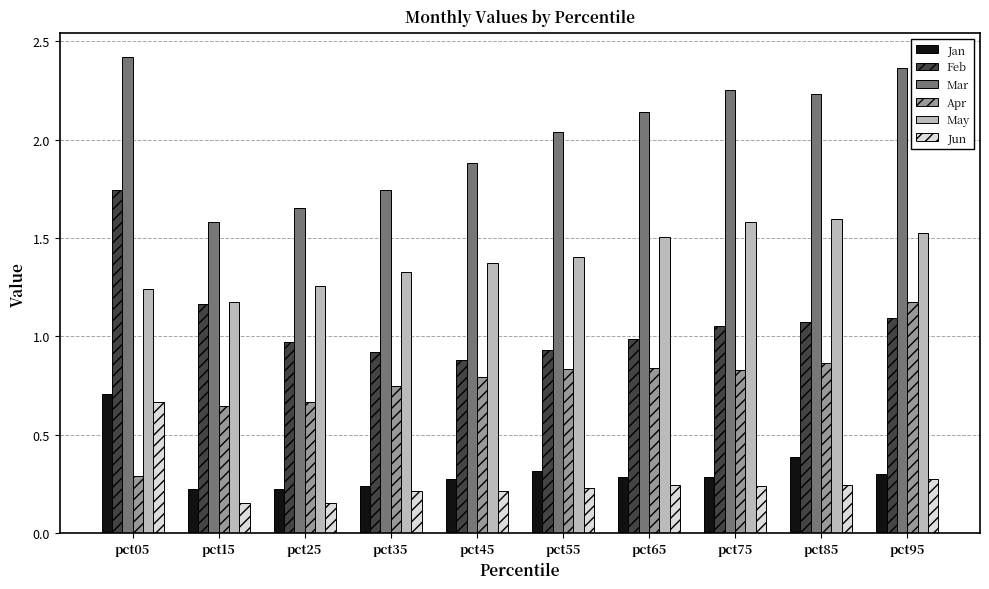

At which category does the chart reach its peak across all series?

pct05